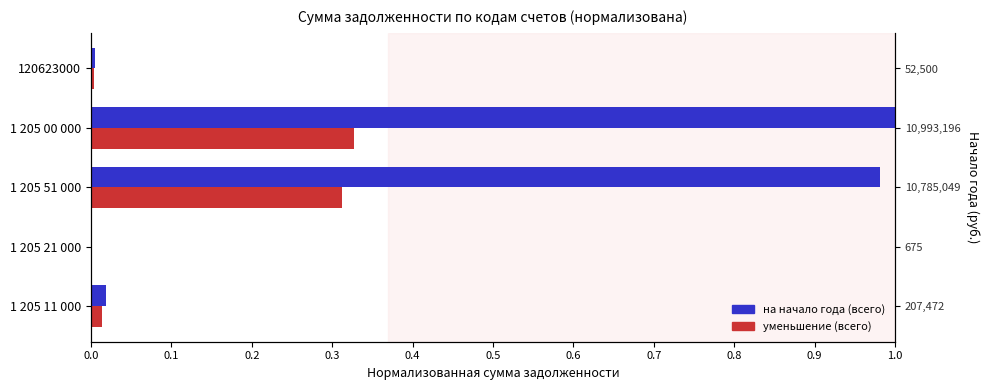

Which series has the widest spread of values?

на начало года (всего)